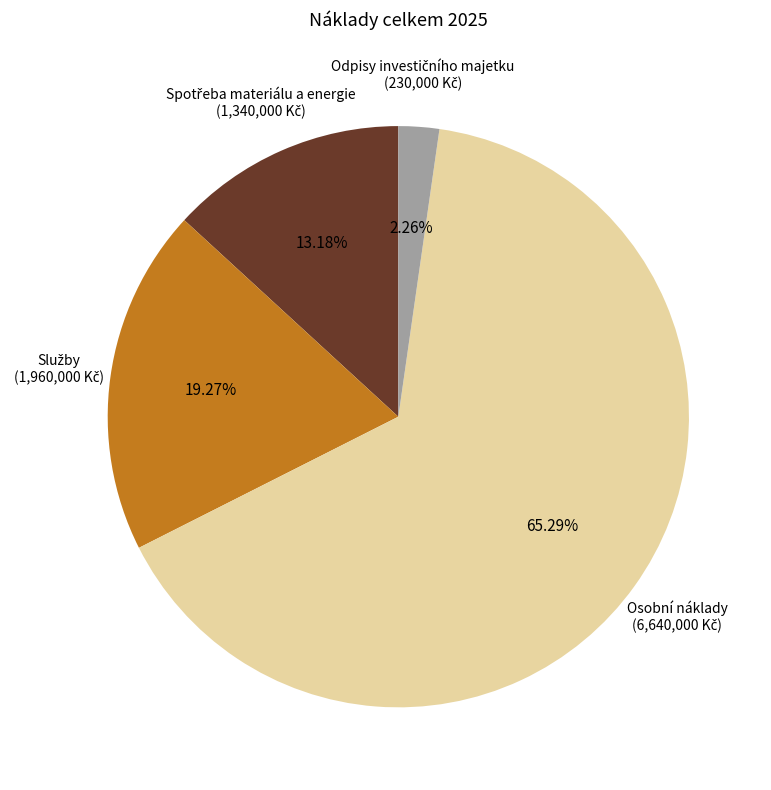

What is the largest slice in the pie chart?

Osobní náklady